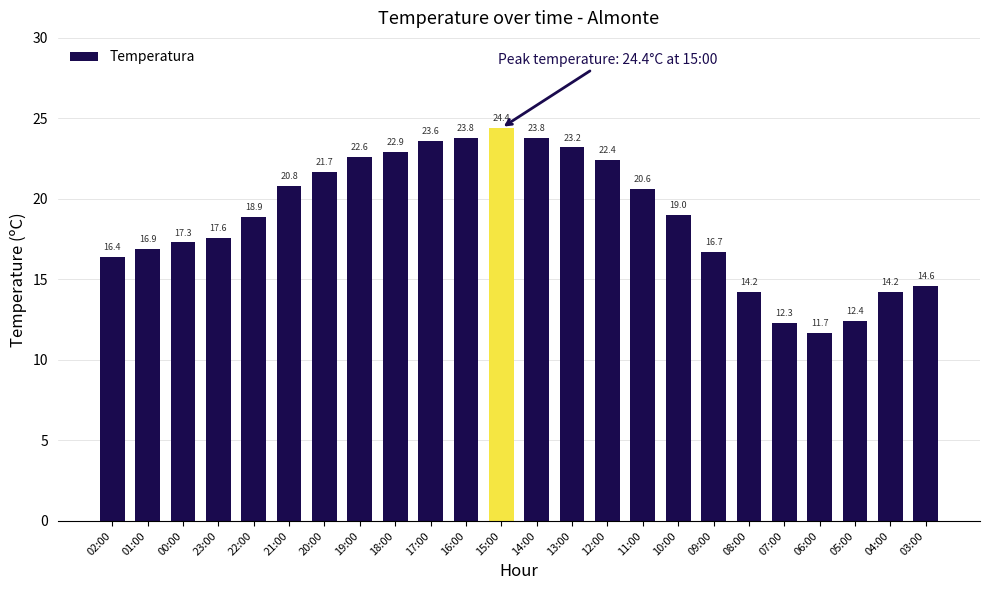

Does the chart contain stacked bars?

No